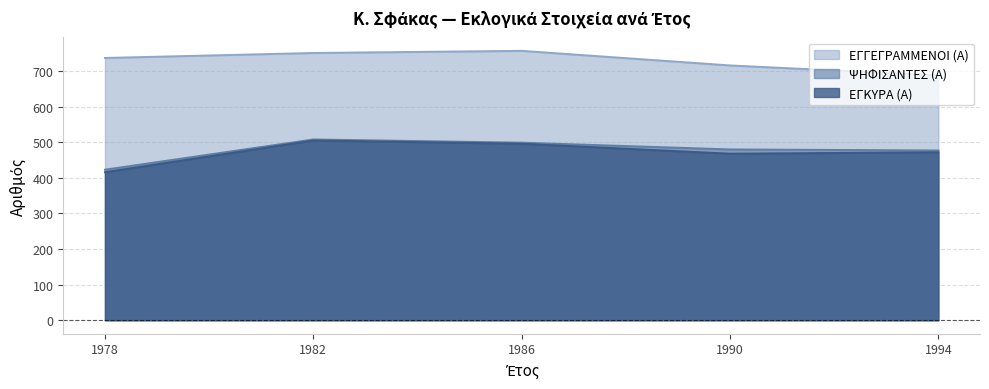

How many data points in ΕΓΓΕΓΡΑΜΜΕΝΟΙ (Α) are less than 737?

2